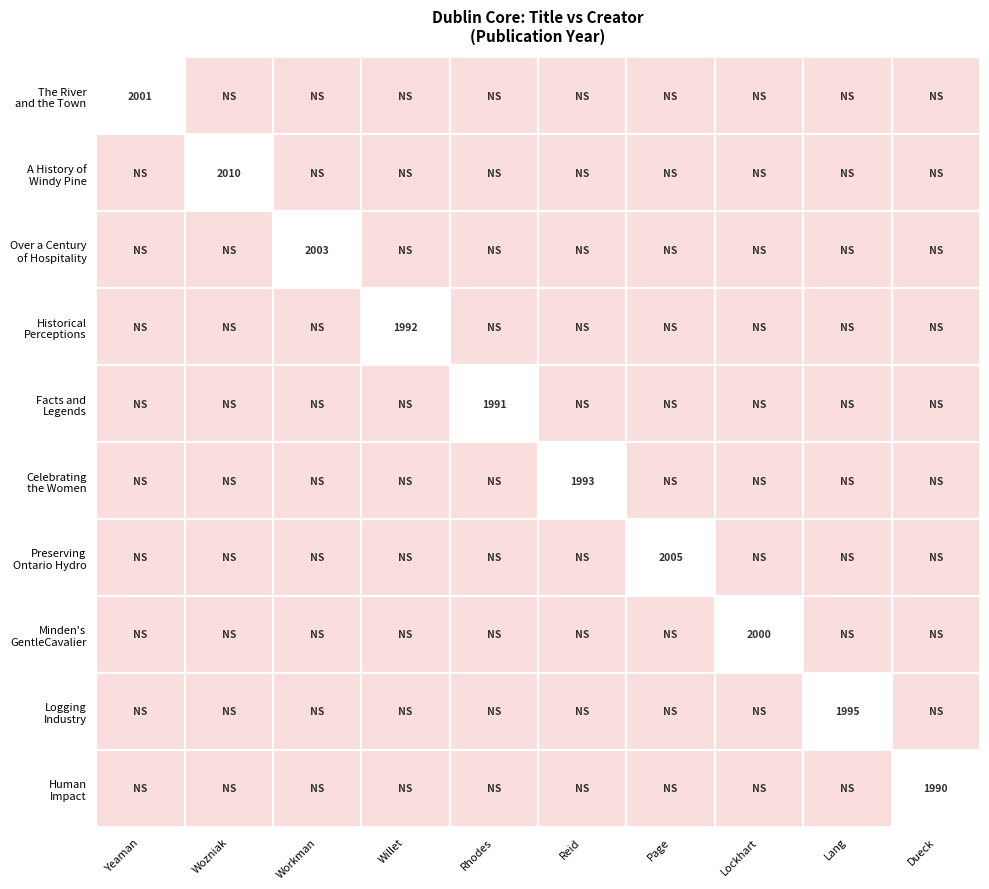

The value of Dueck, Cathy at Haliburton: A History of Human Impact is 1990. True or false?

True